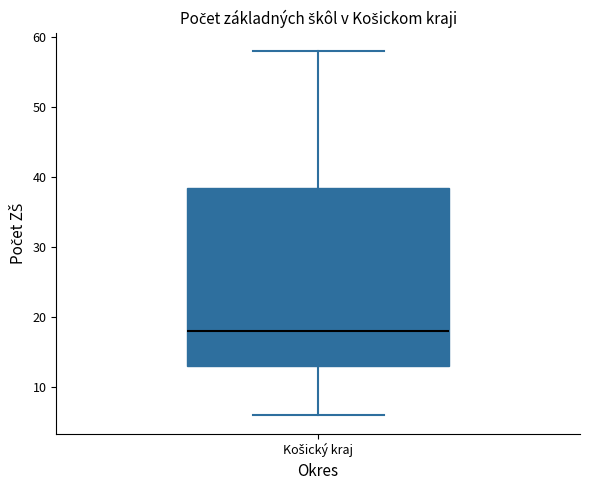

Transcribe this box plot: give where the median line is, the range the box spans, and where the two whiskers end, as read against the y-axis. The values are not printed on the chart, so give them approximately, as read against the axis.

median 18, box 13 to 39, whiskers 6 to 58